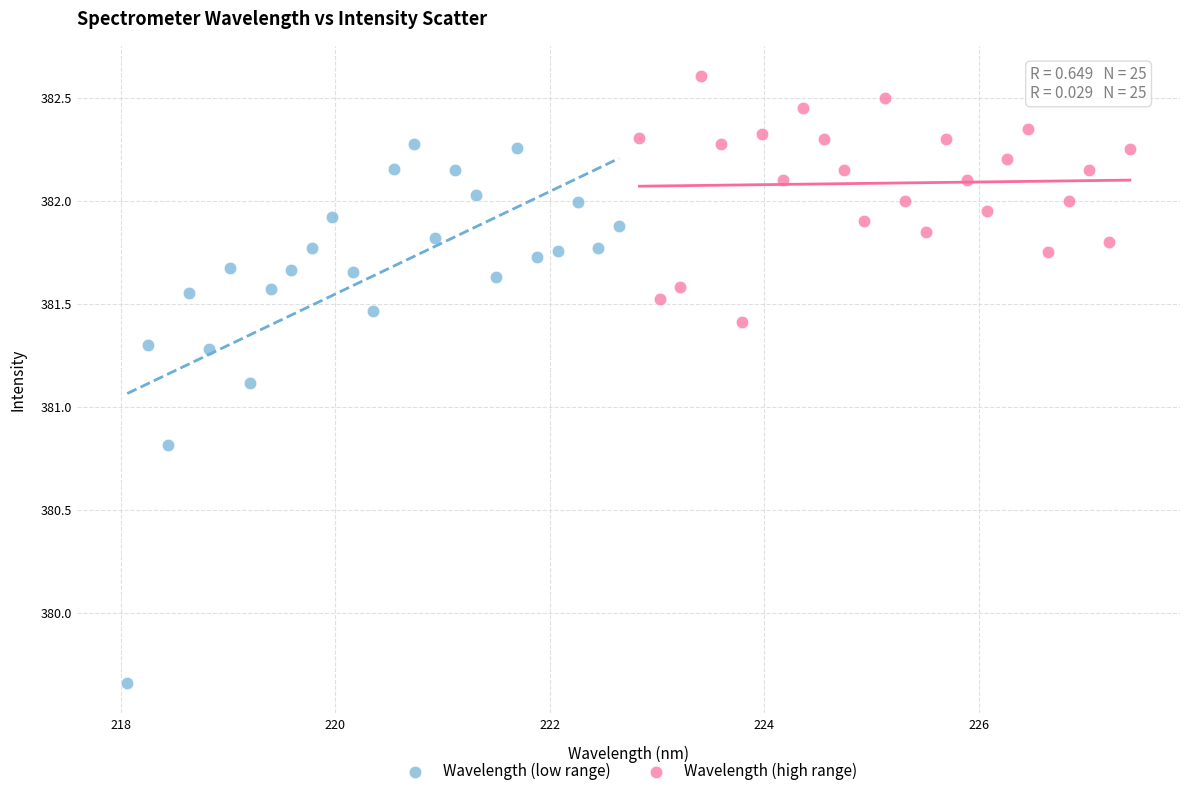

Which series has the widest spread of Y values?

Wavelength (low range)